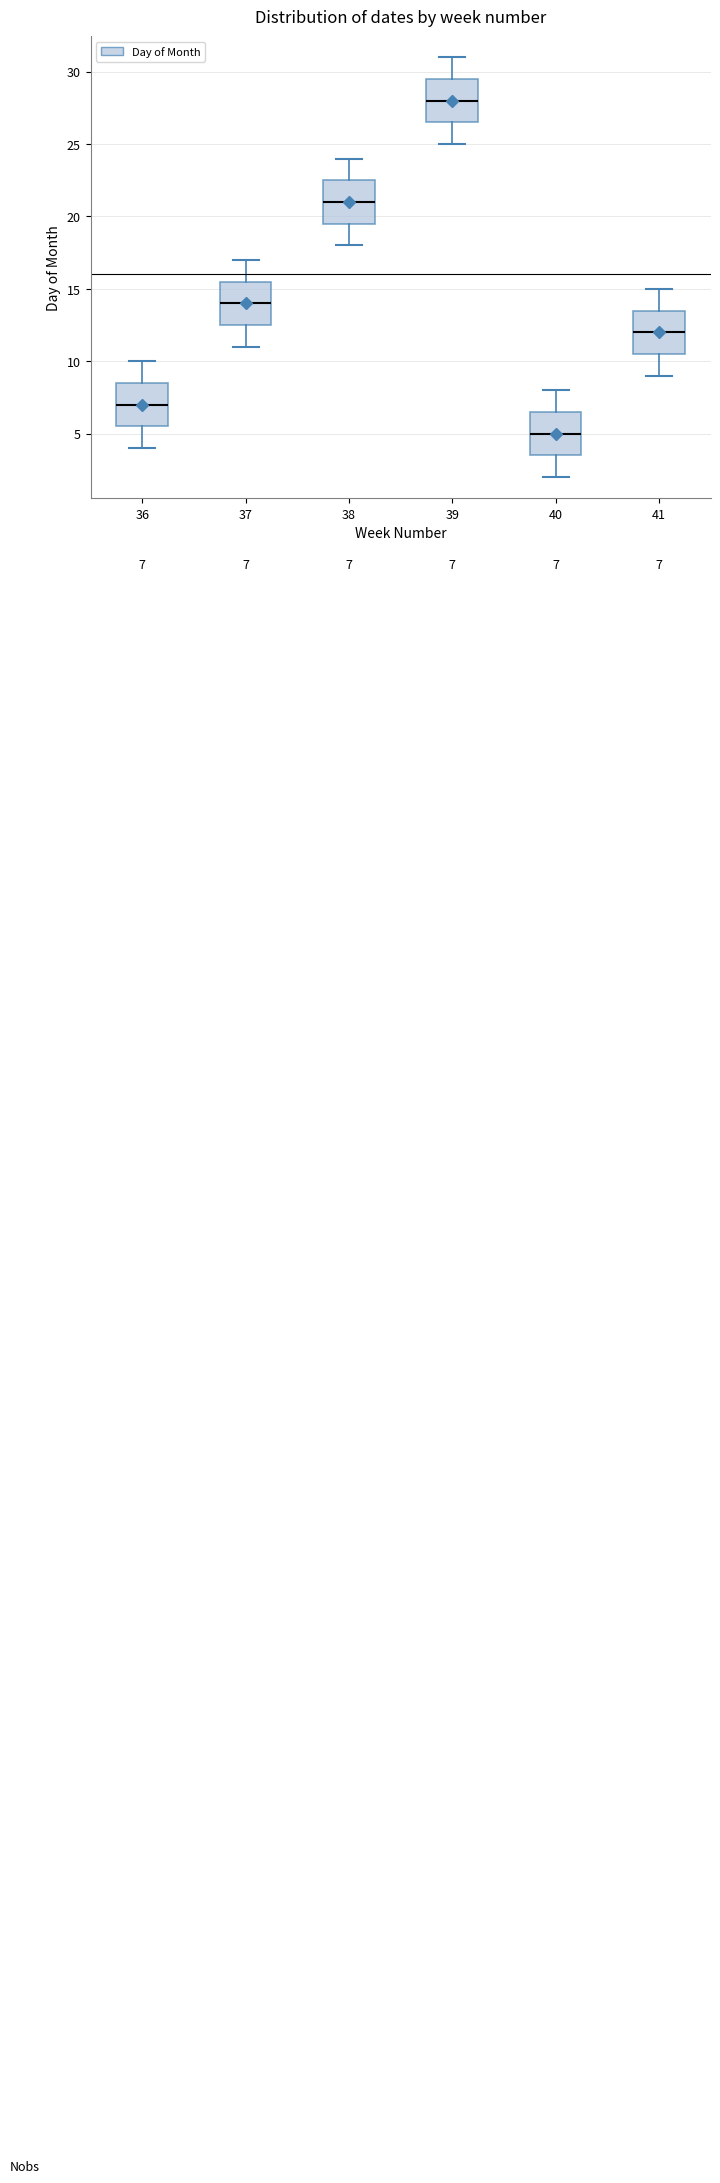

Which box has the highest median line?

39